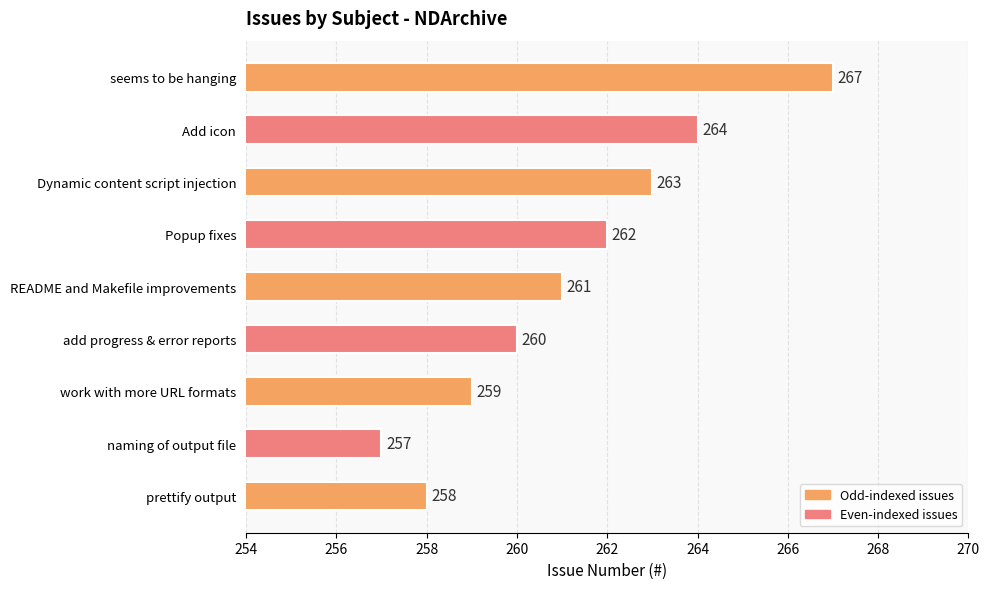

What is the value of the 8th bar from the top?

257